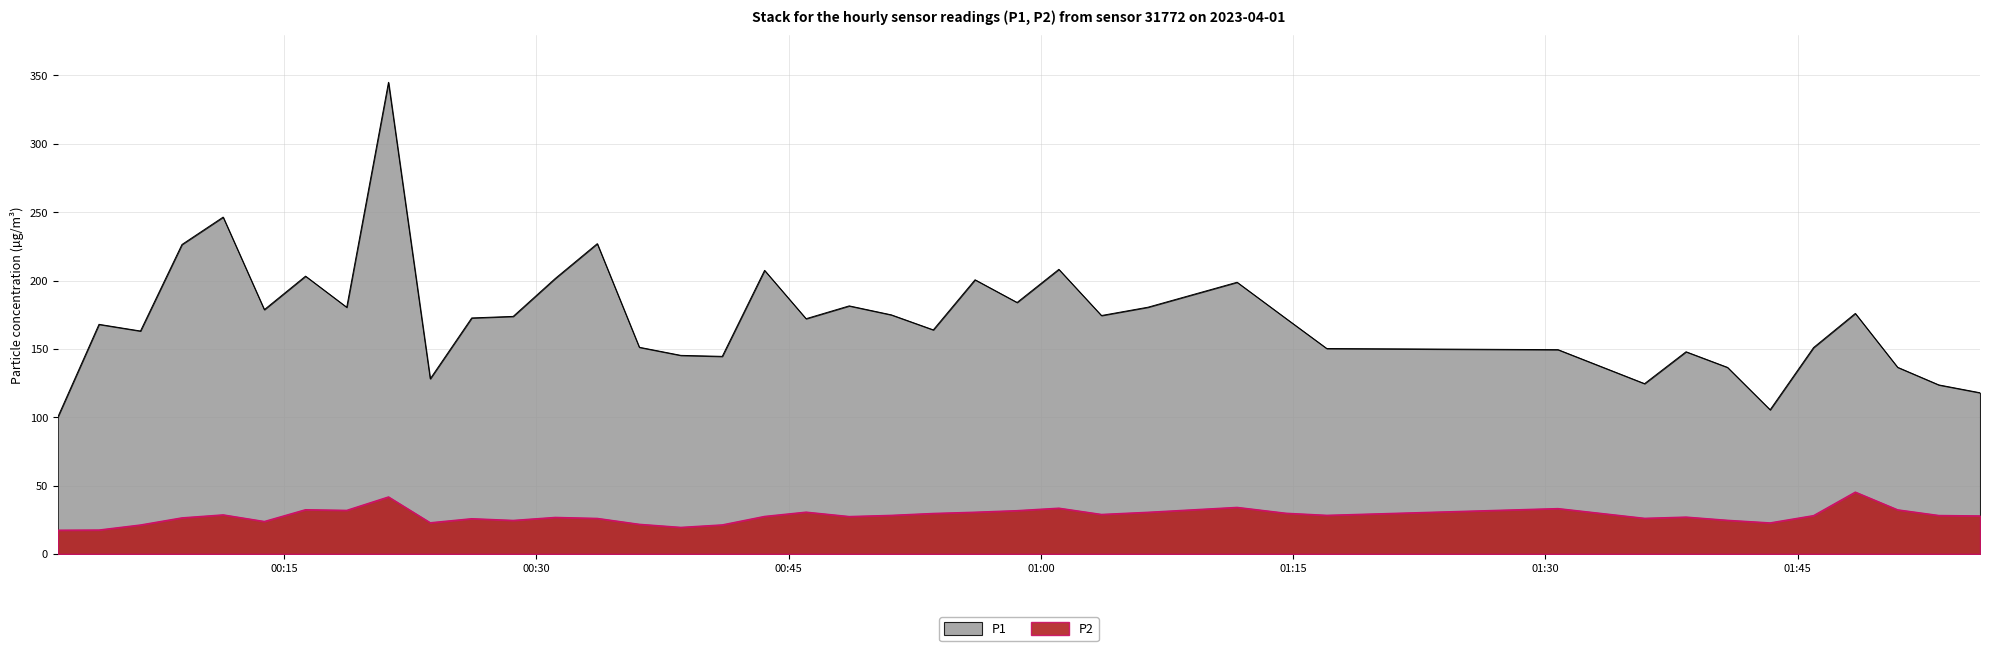

What is the sum of all P2 values?

1115.1